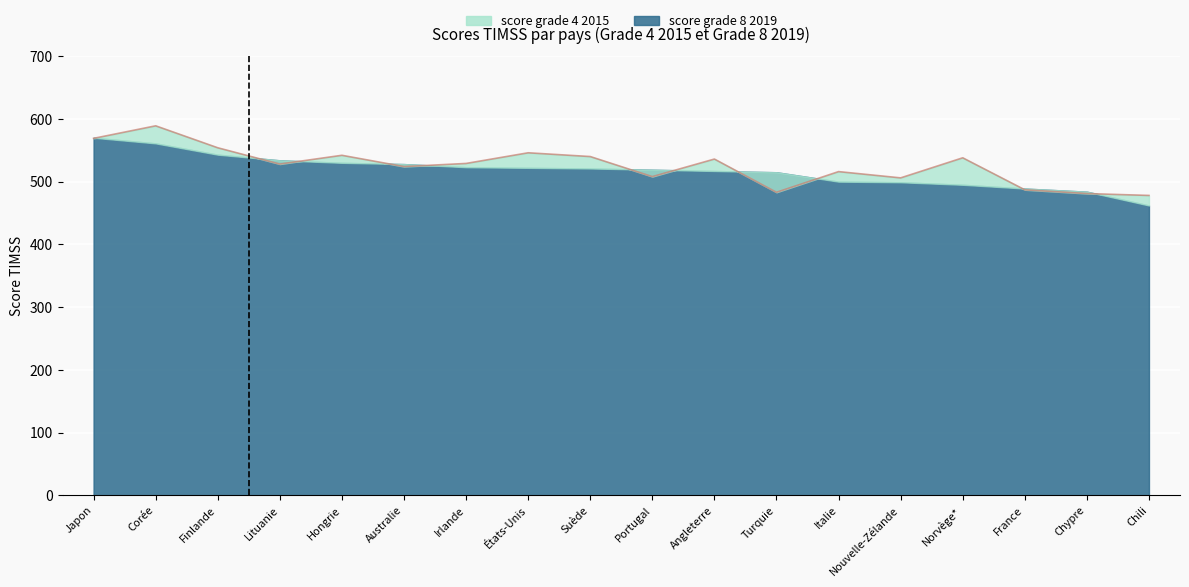

Reading left to right, list all the values displayed in this chart.

569	589	554	528	542	524	529	546	540	508	536	483	516	506	538	487	481	478